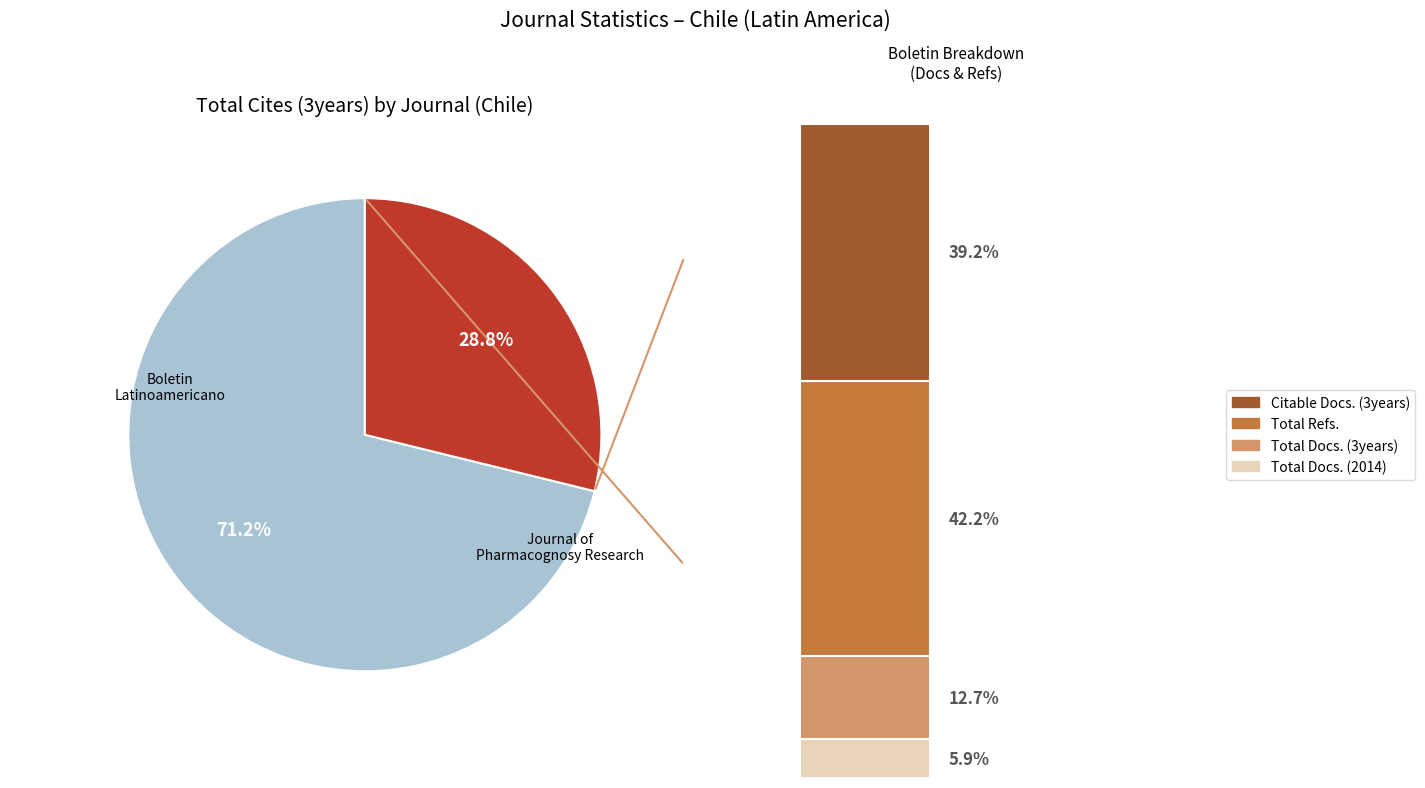

What percentage is the Journal of Pharmacy and Pharmacognosy Research slice, to the nearest percent?

29%